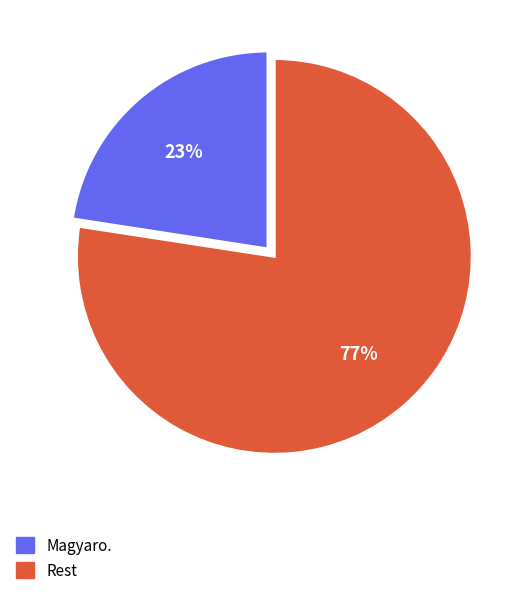

To the nearest percent, what is the average slice percentage?

50%